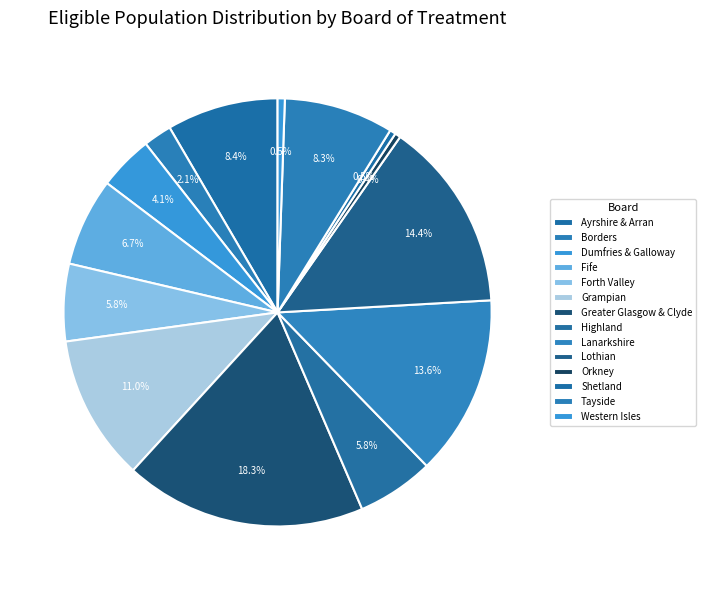

Which has a higher value, Forth Valley or Grampian?

Grampian